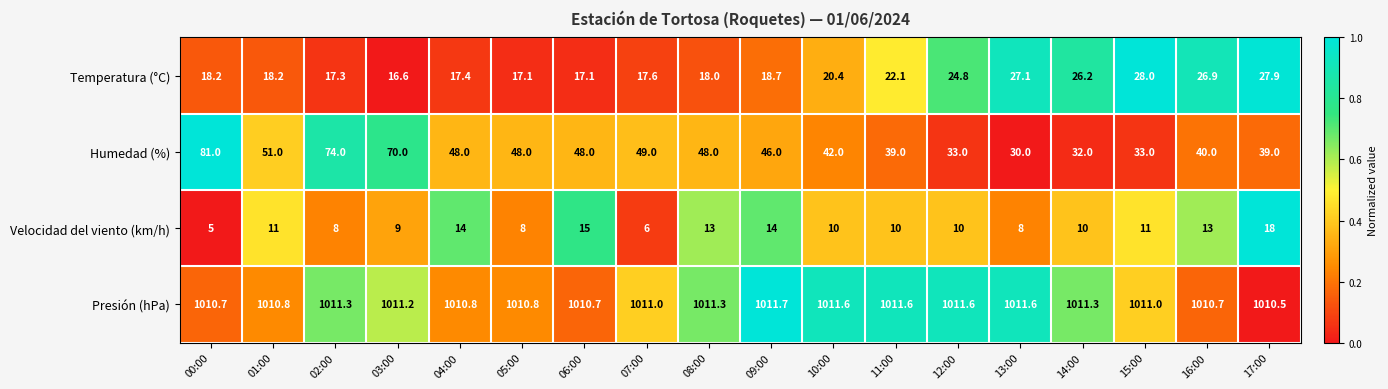

Rank the series by their maximum value, from lowest to highest.

Velocidad del viento (km/h), Temperatura (°C), Humedad (%), Presión (hPa)